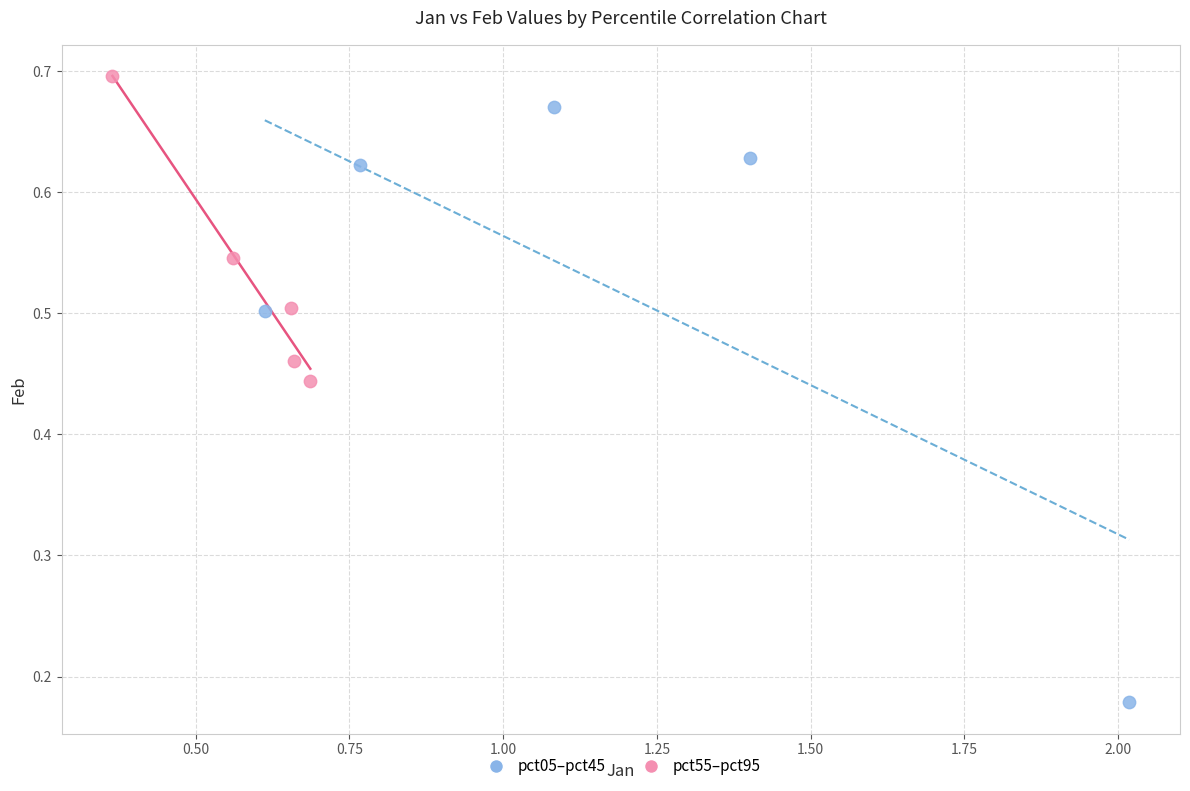

Which series contains the lowest Y value?

pct05–pct45